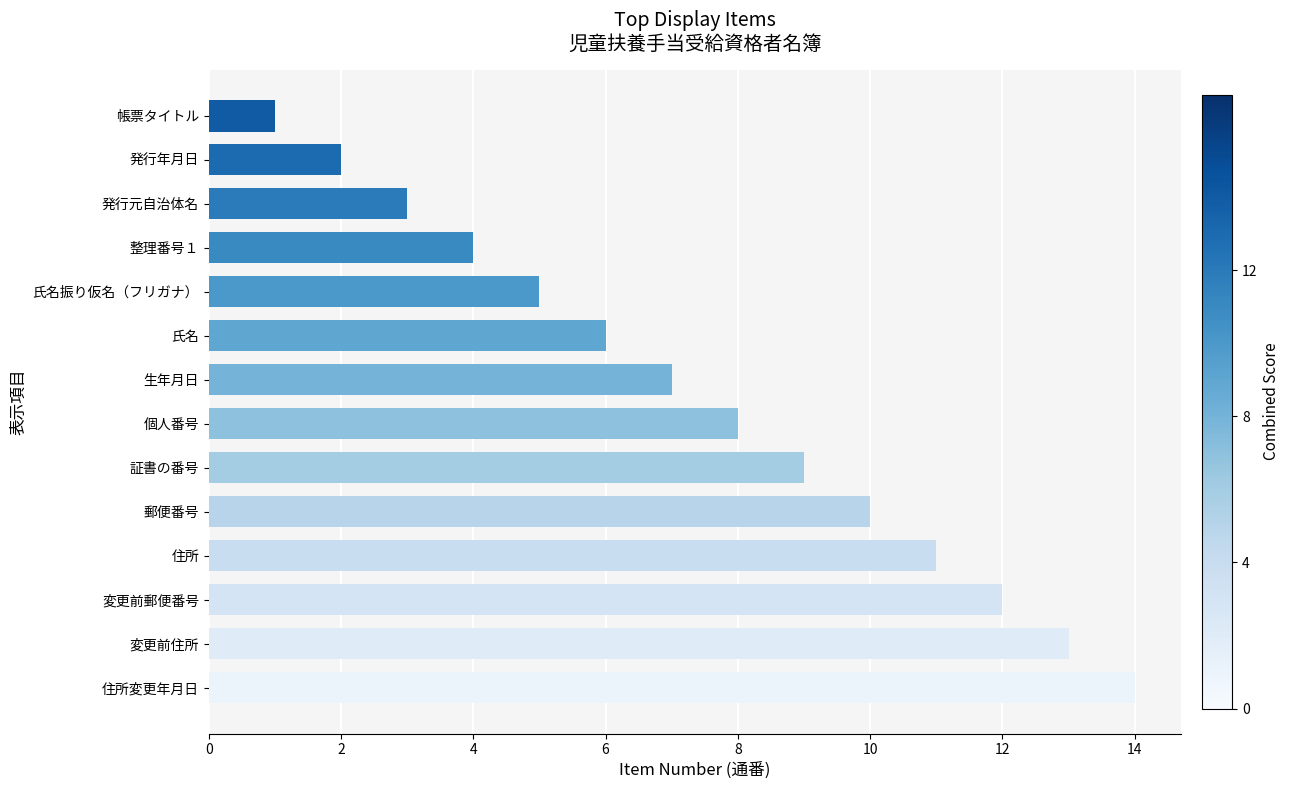

What is the difference between the second highest and second lowest values?

11